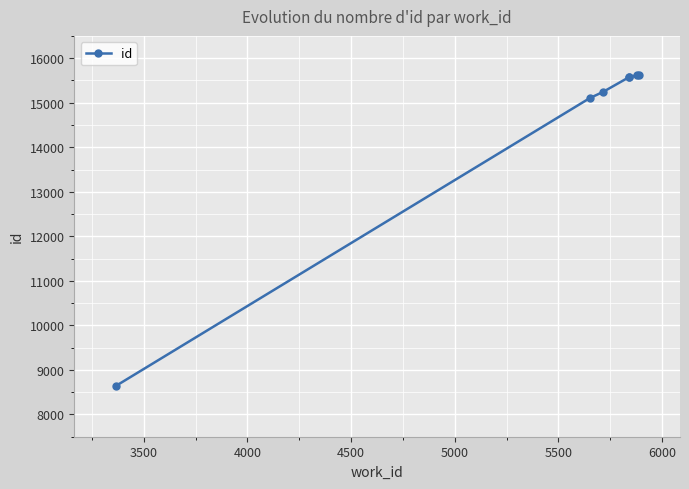

What is the maximum value shown in the chart?

15633